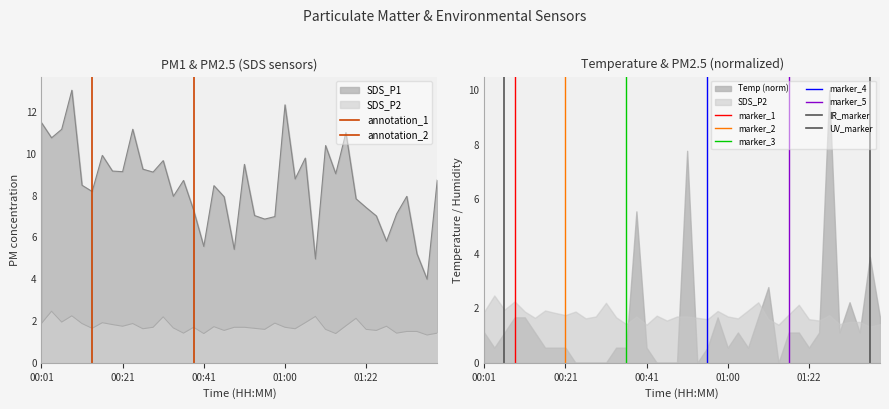

Between 00:43 and 00:48, which series saw the biggest shift?

SDS_P1